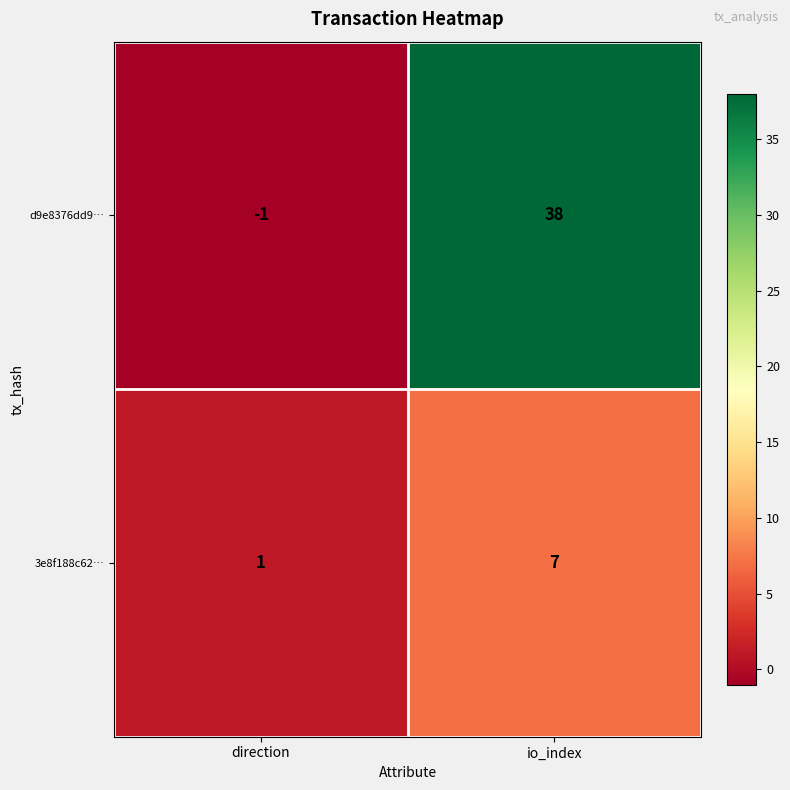

Reading right to left, list all the values displayed in this chart.

d9e8376dd9…: 38	-1
3e8f188c62…: 7	1